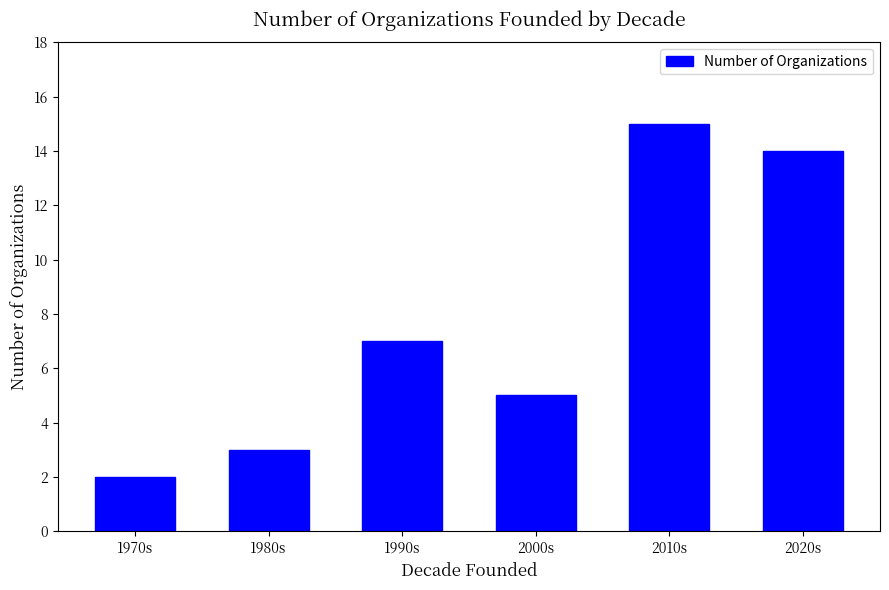

List the labels in order of value, smallest first.

1970s, 1980s, 2000s, 1990s, 2020s, 2010s